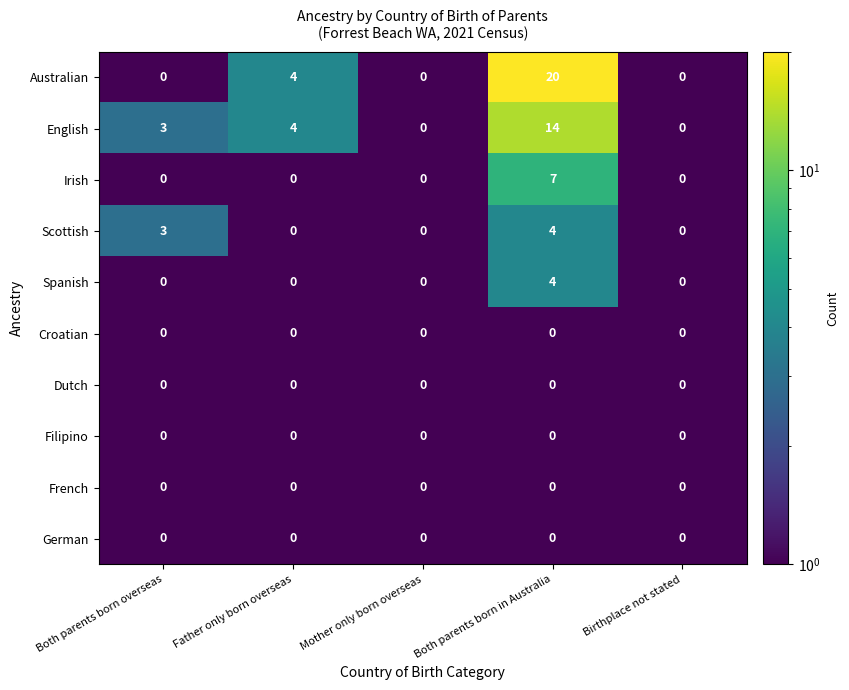

The Australian series shows 34 at Both parents born in Australia. True or false?

False